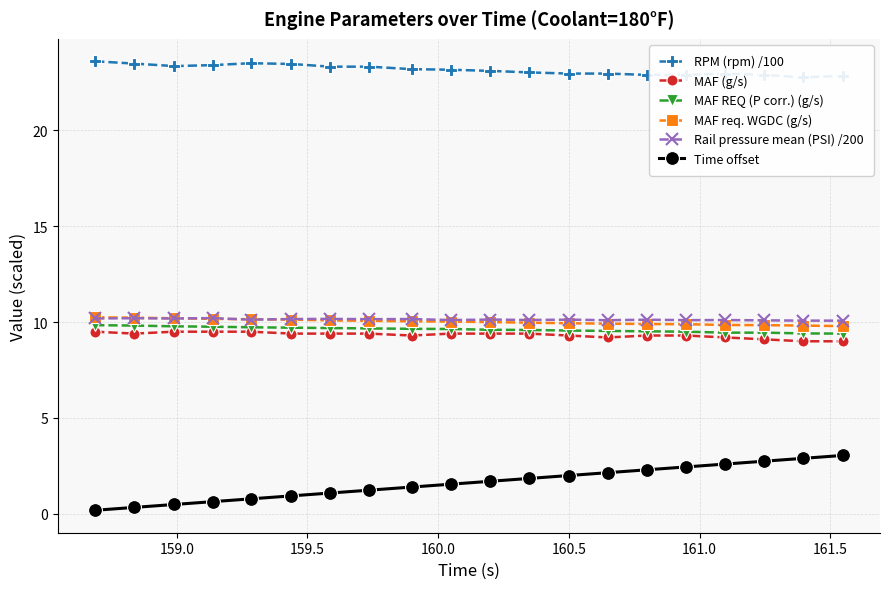

What is the minimum value for Time offset?

0.2